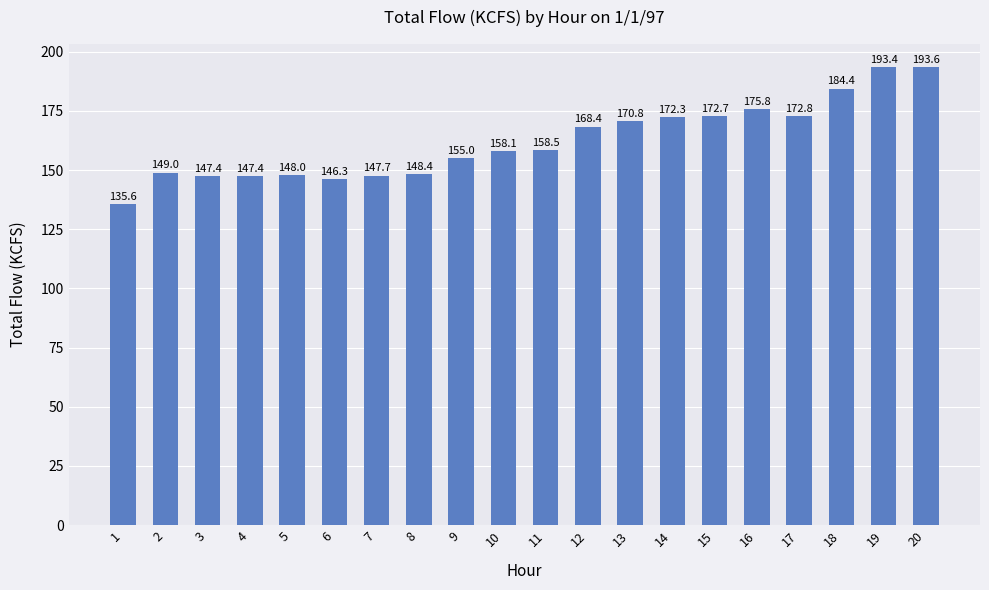

True or false: the data shows 74.0 at 4.

False